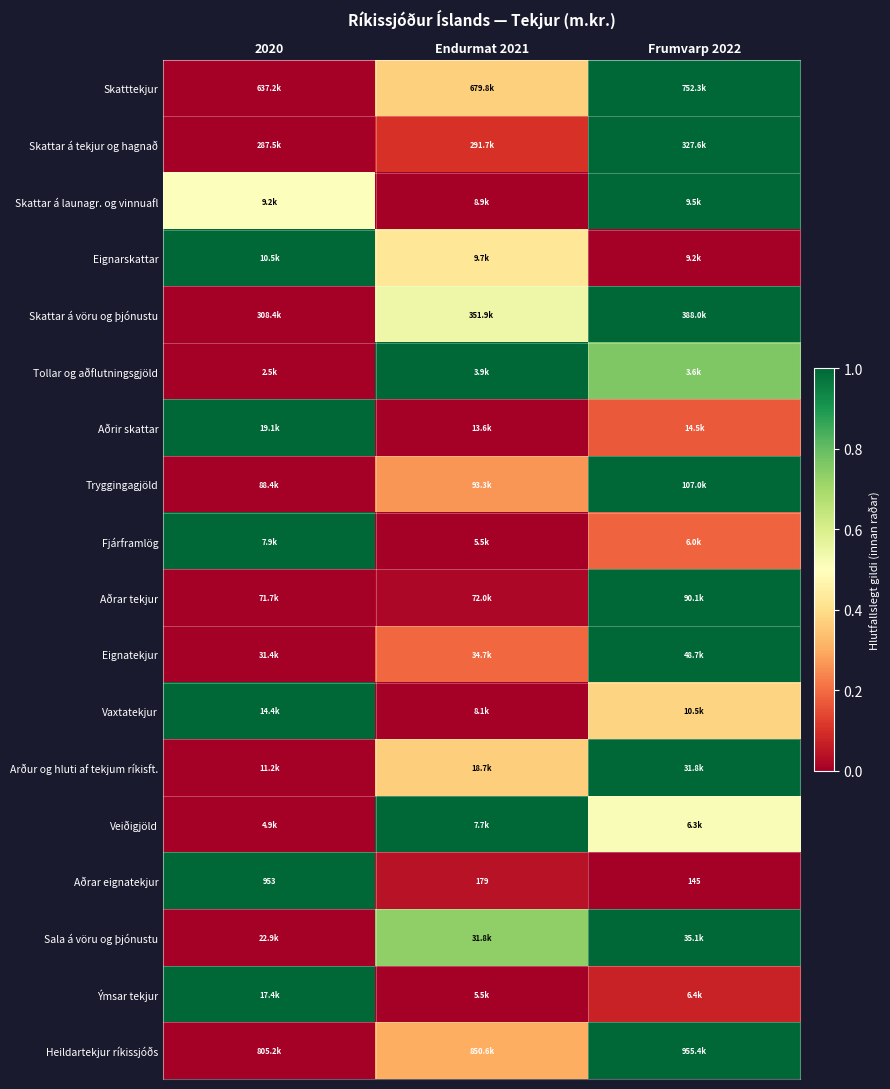

Where is Skattar á tekjur og hagnað nearest to the value 0?

2020